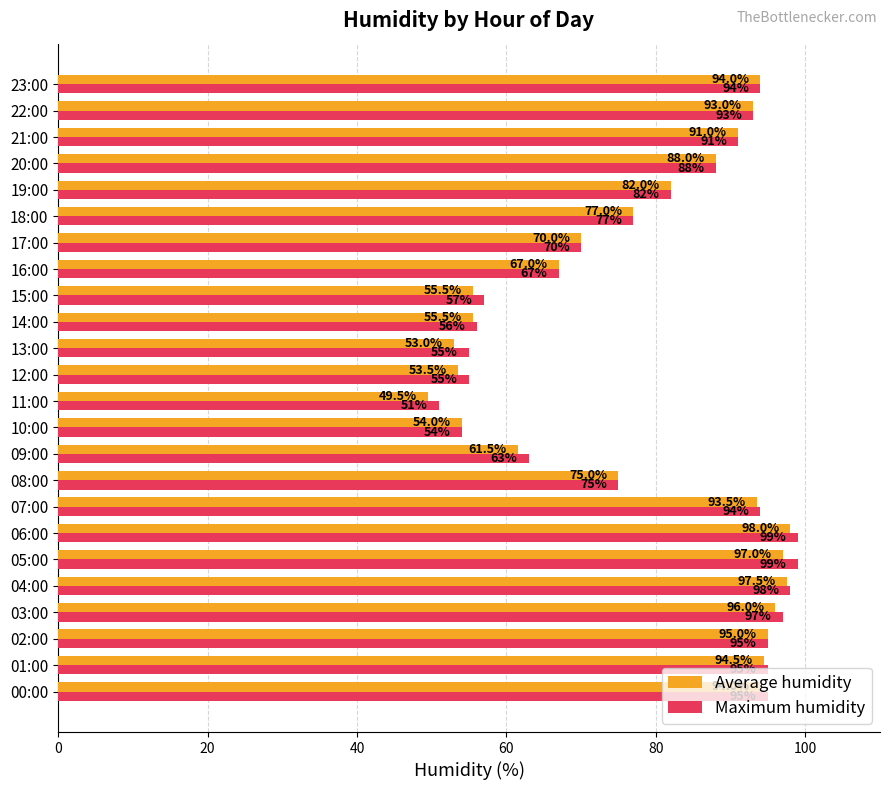

Rank the series by their maximum value, from highest to lowest.

Maximum humidity, Average humidity